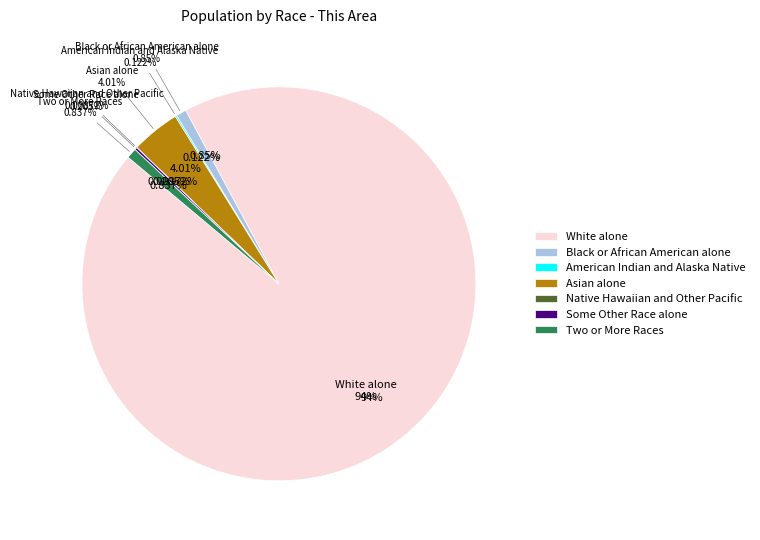

True or false: White alone accounts for 94% of the total.

True